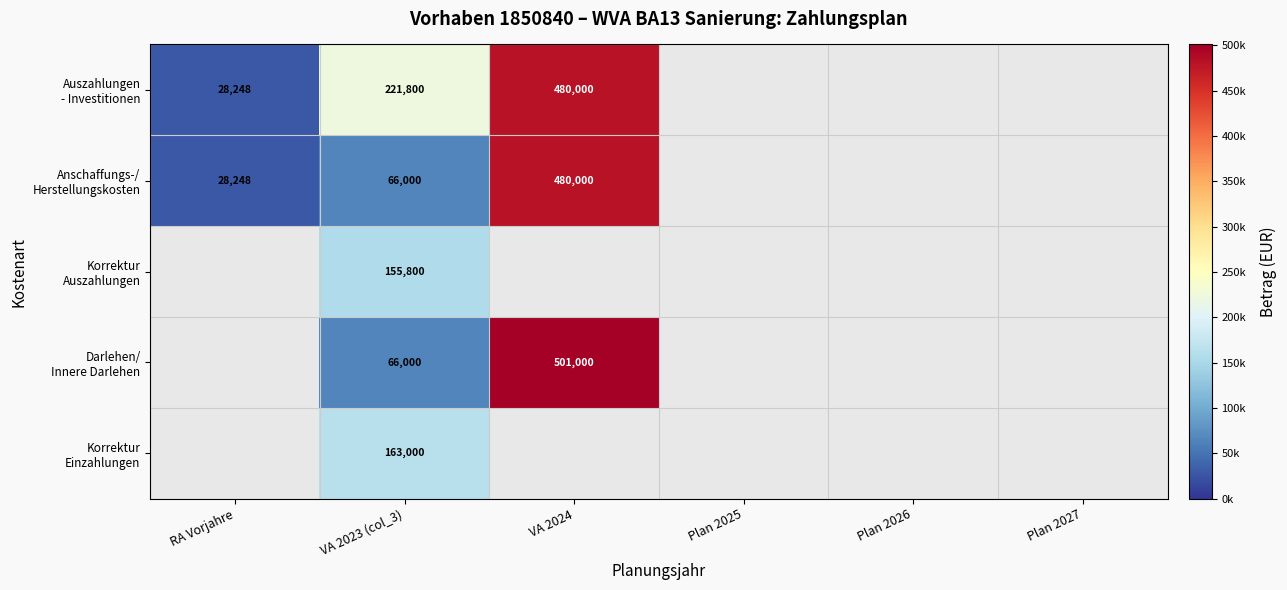

What is the difference between the highest and lowest values at VA 2023 (col_3)?

155800